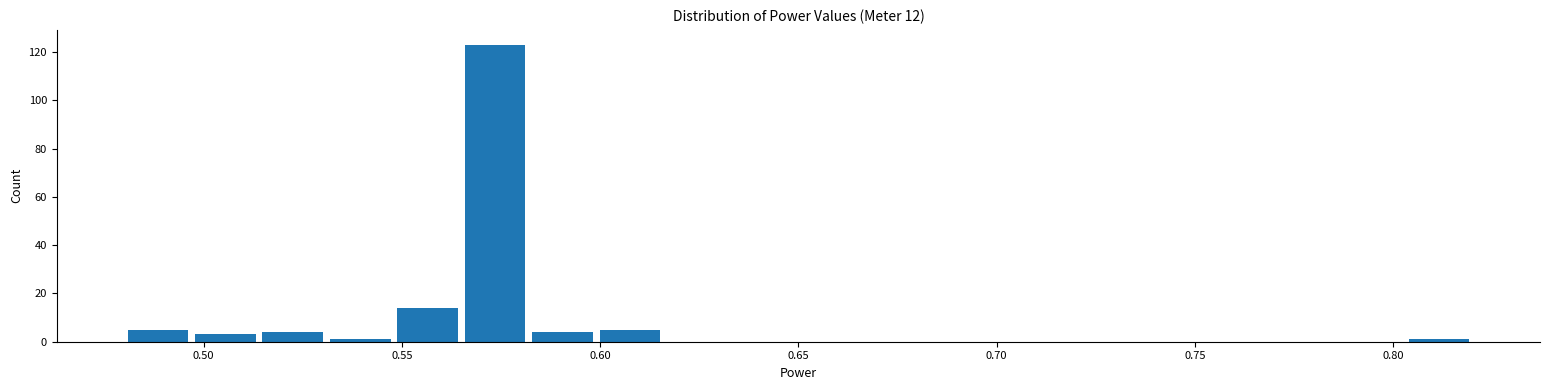

Around what value on the x-axis is the tallest bar? Give the approximate position of its centre, as read against the axis.

0.575